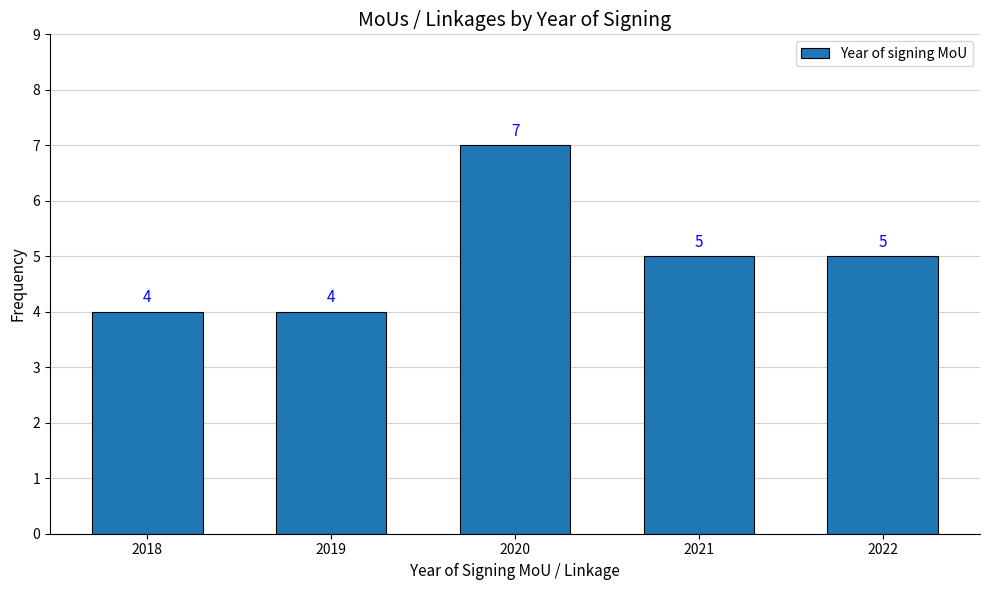

Reading left to right, what are all the values shown in this chart?

2018=4	2019=4	2020=7	2021=5	2022=5